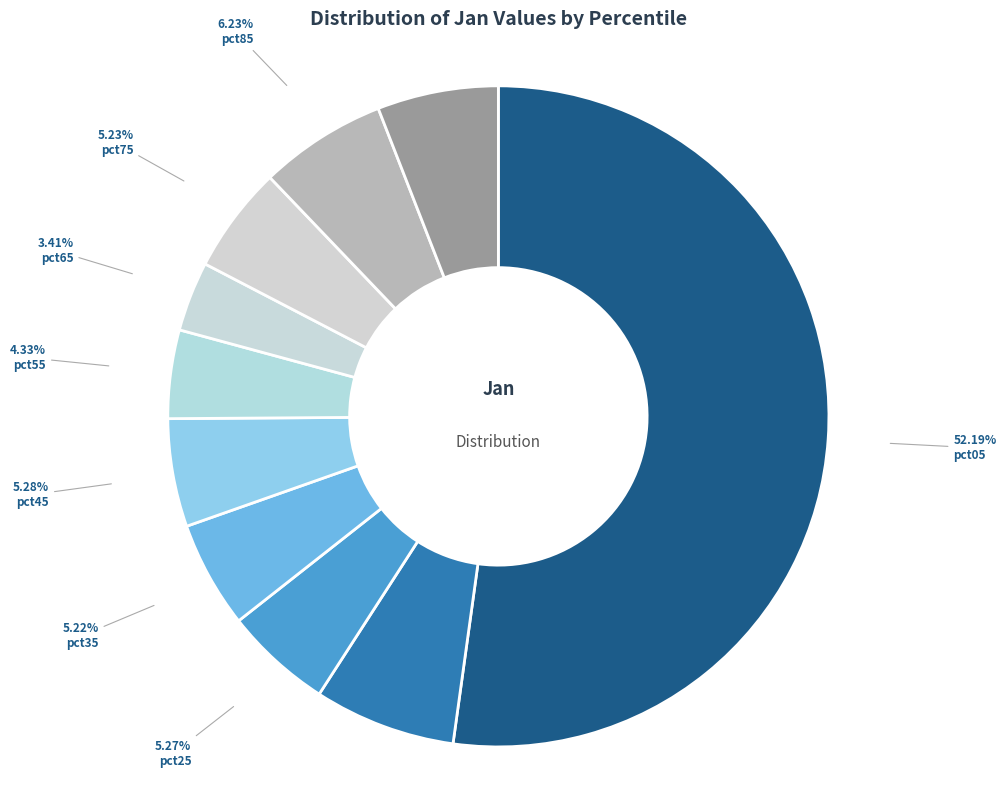

Which slice is the smallest?

pct65